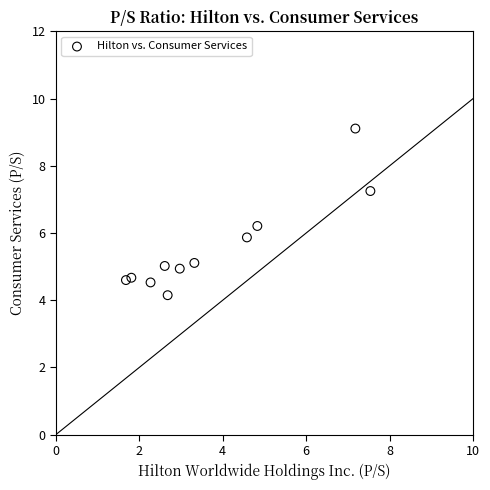

What is the range of X values (max minus min)?

5.9